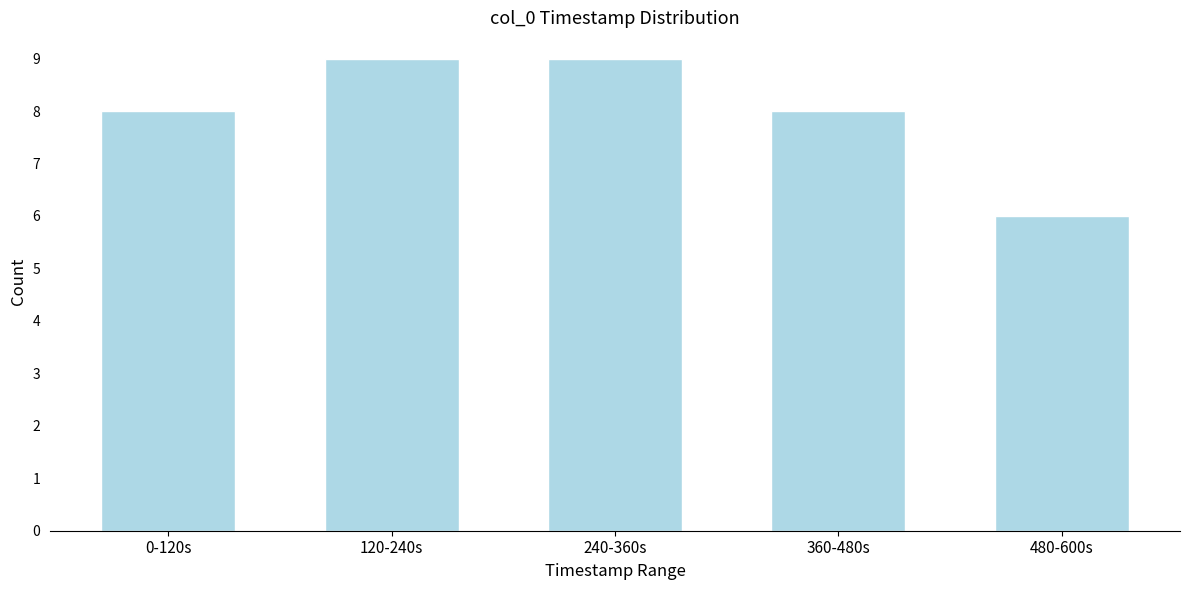

Reading left to right, what are all the values shown in this chart?

8	9	9	8	6